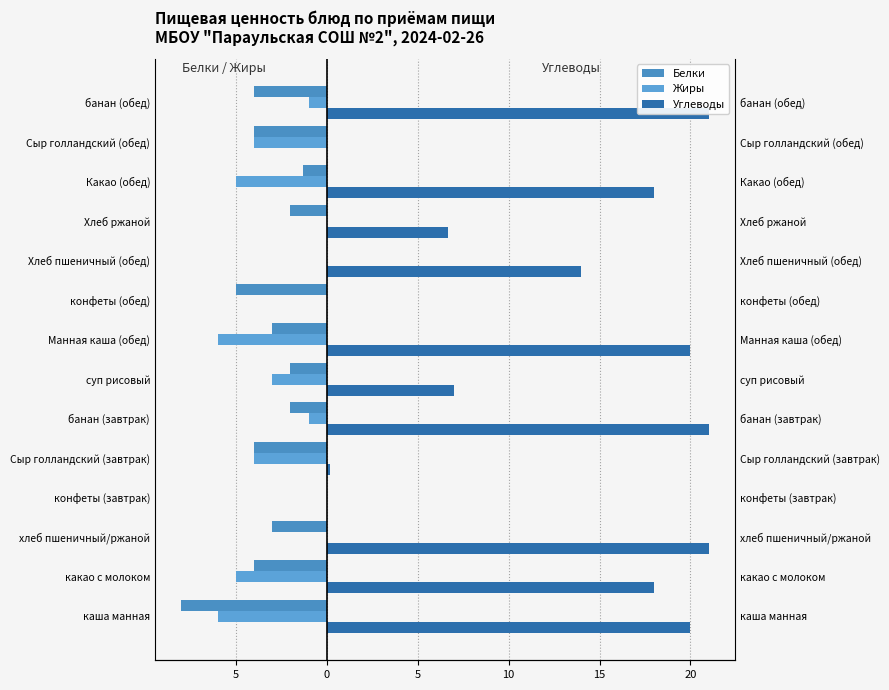

What are all the series names shown in the legend?

Белки, Жиры, Углеводы